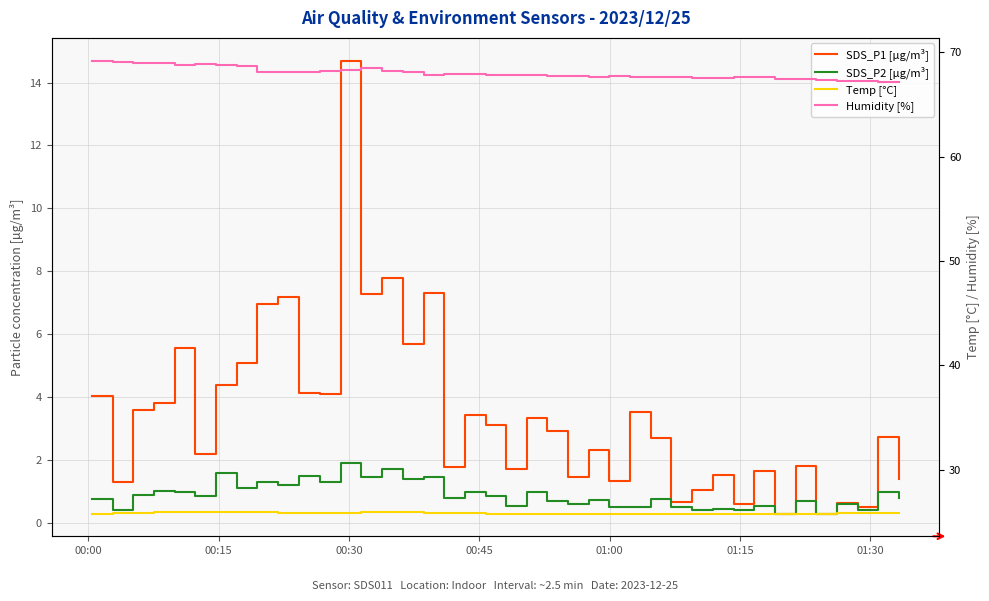

How many lines are shown in the chart?

4